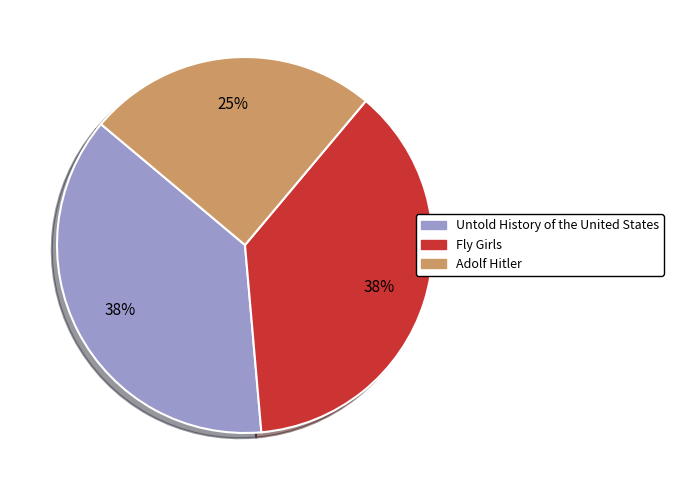

Is Adolf Hitler the majority of the pie?

No